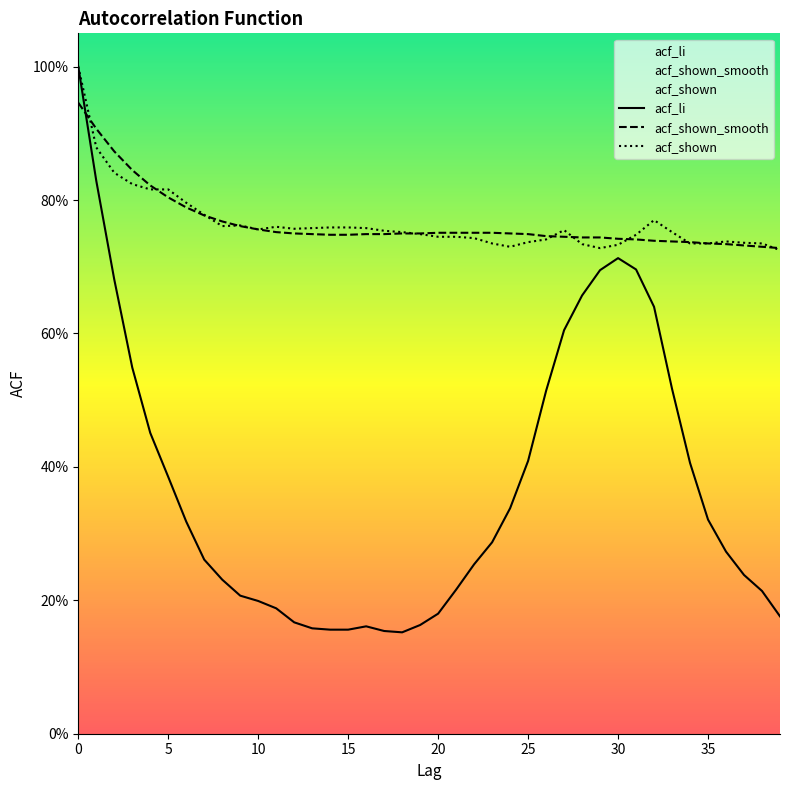

Rank the series by their maximum value, from highest to lowest.

acf_li, acf_shown, acf_shown_smooth